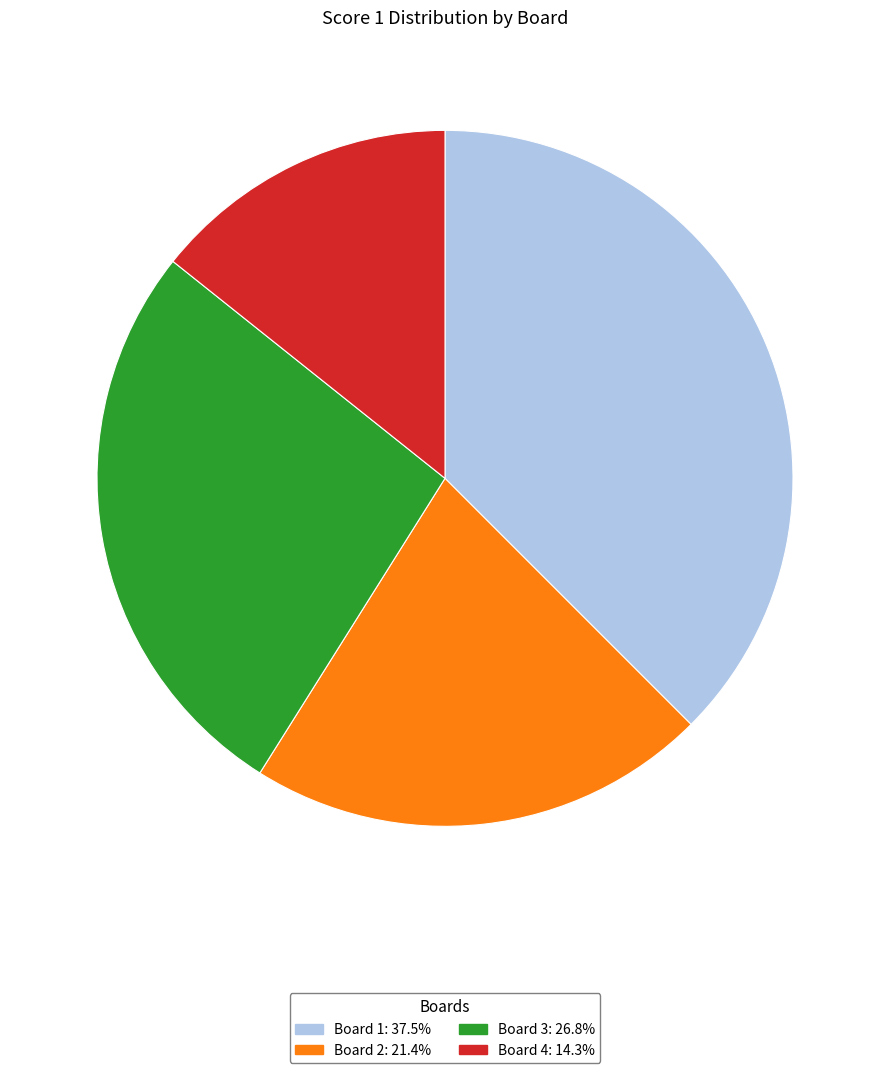

Count the number of slices in the pie.

4